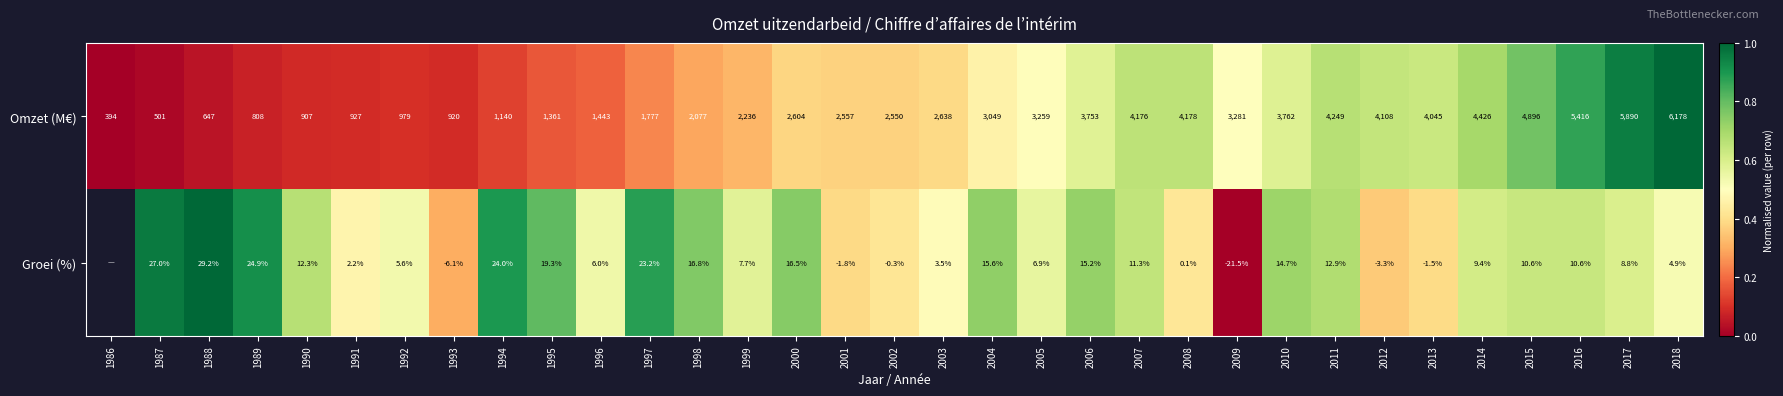

What is the difference between the highest and lowest values at 2000?

2587.5